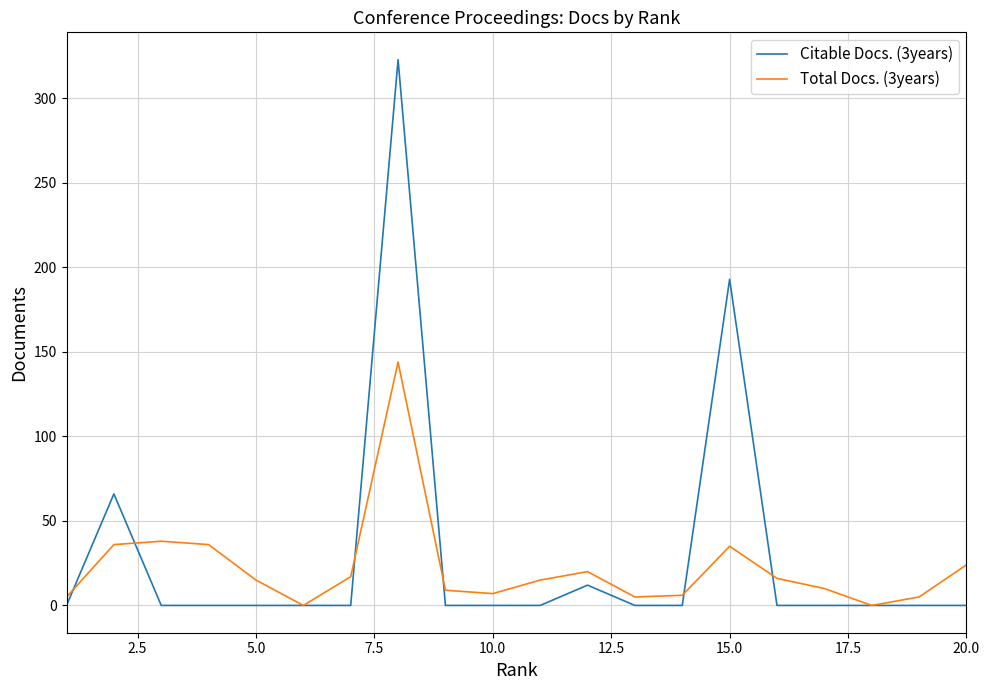

Rank the series by their maximum value, from lowest to highest.

Total Docs. (3years), Citable Docs. (3years)